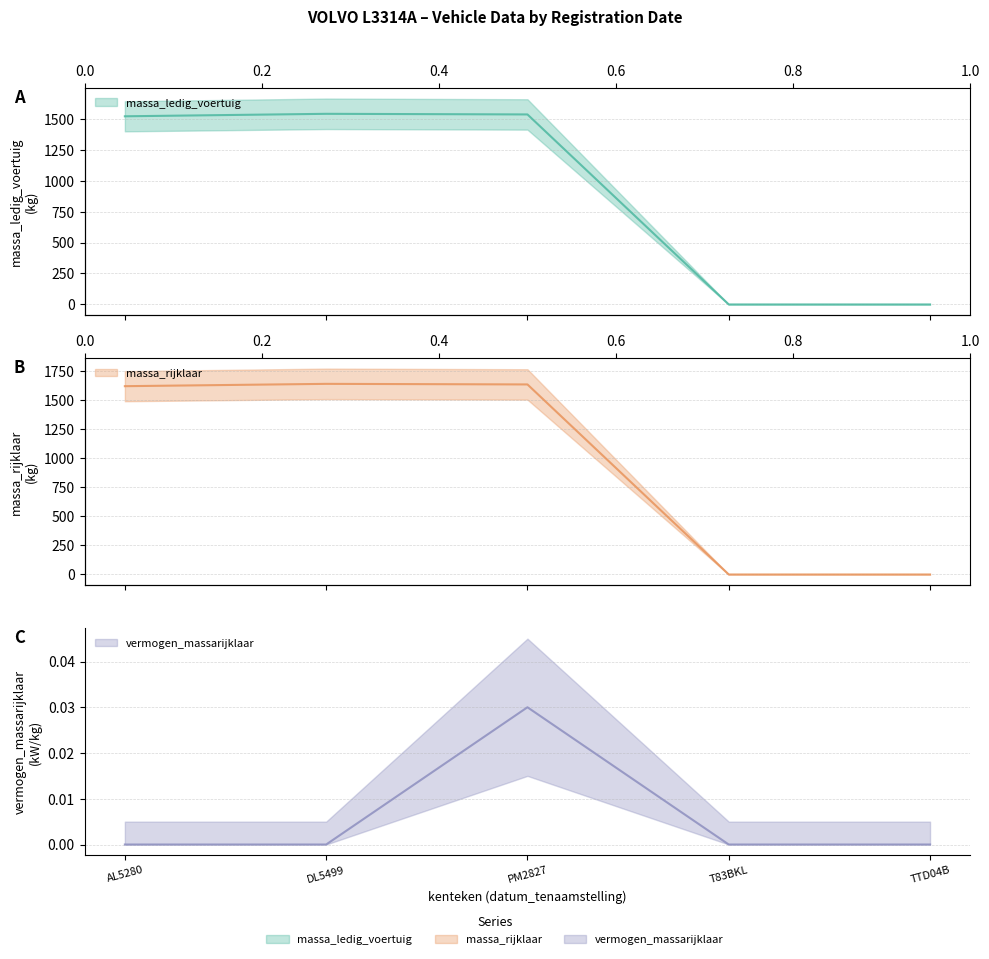

True or false: vermogen_massarijklaar and massa_rijklaar cross at least once.

False